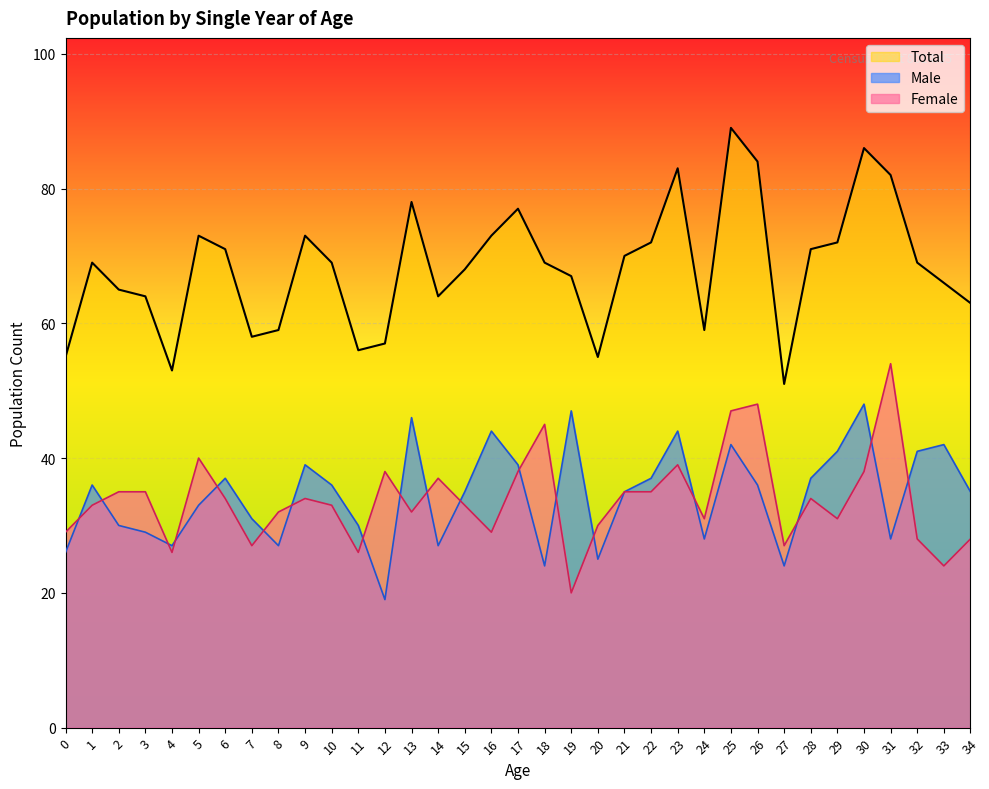

What is the value of the Total point at the 4th from the left?

64